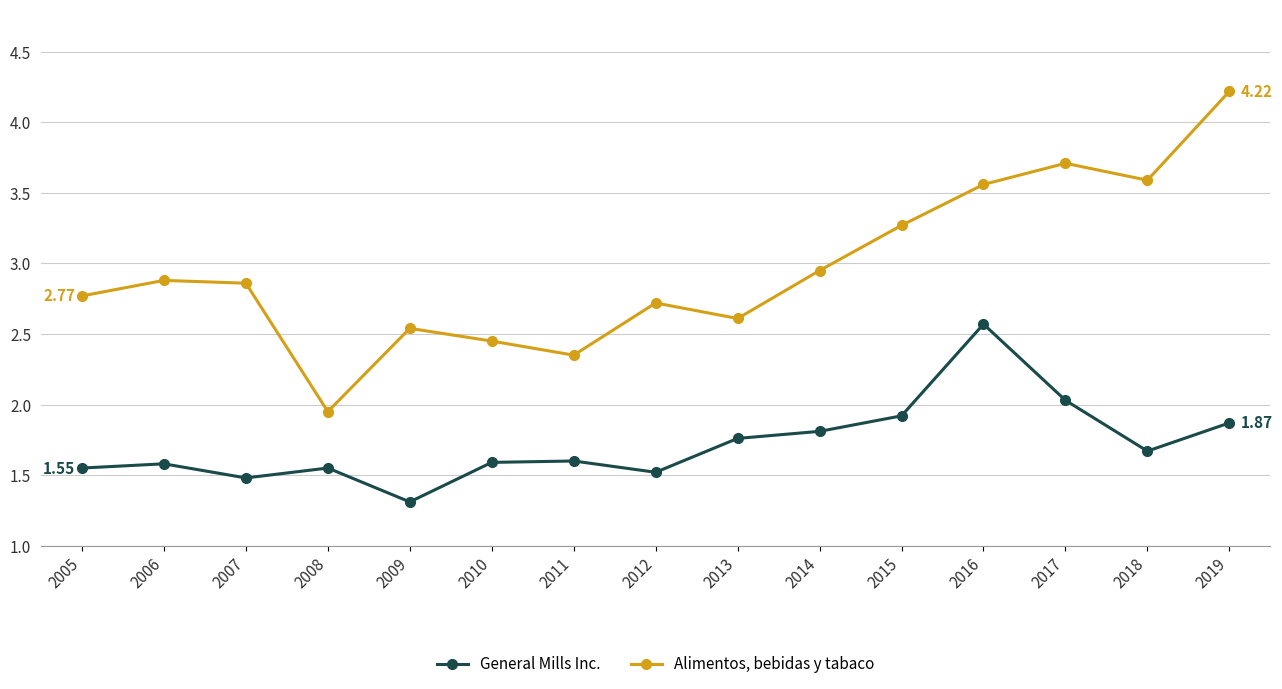

What is the difference between the Alimentos, bebidas y tabaco values at 2017 and 2005?

0.9